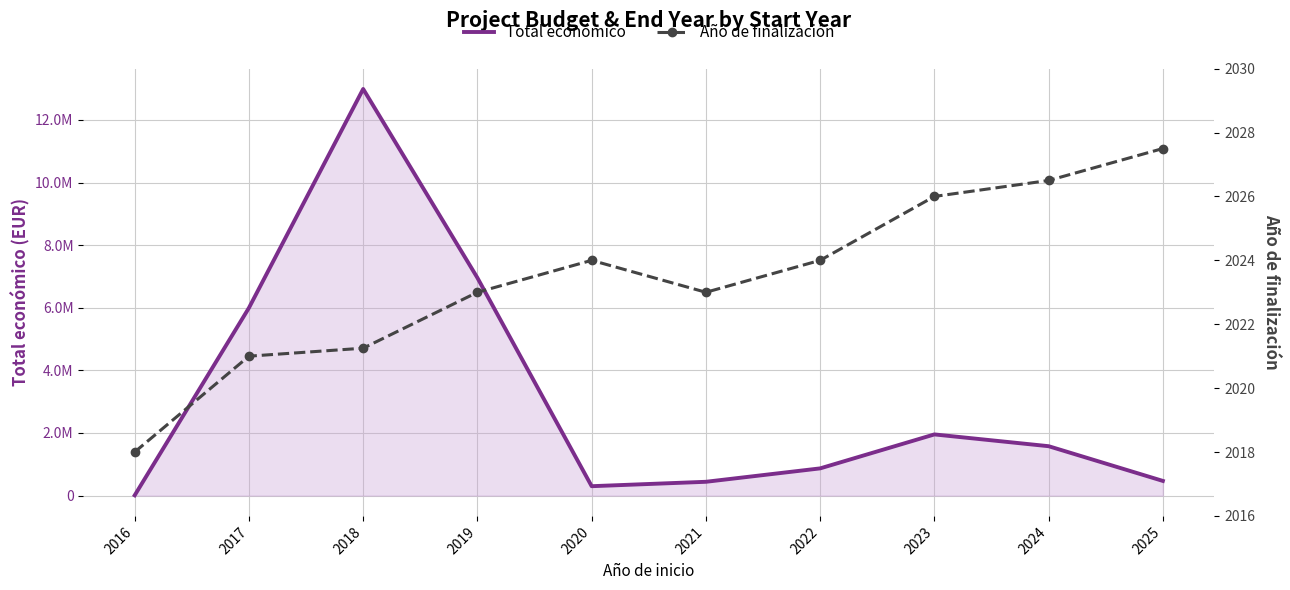

What is the value of the Total económico point at the 3rd from the left?

12988284.0